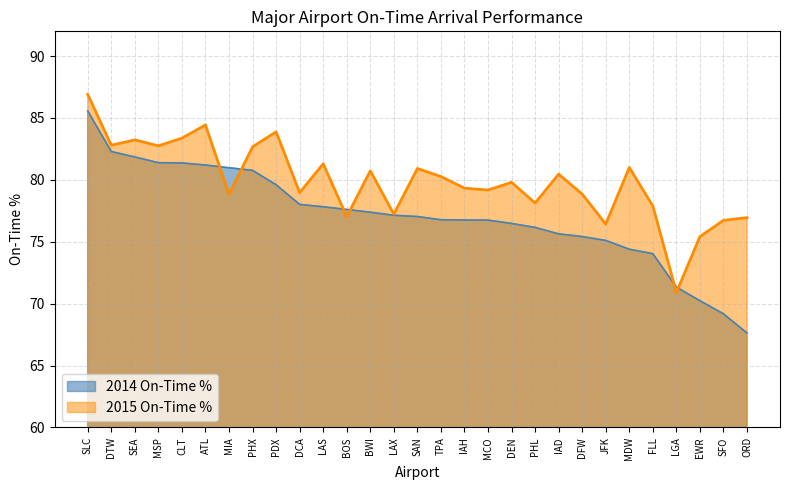

List the series in order of their overall mean, highest first.

2015 On-Time %, 2014 On-Time %